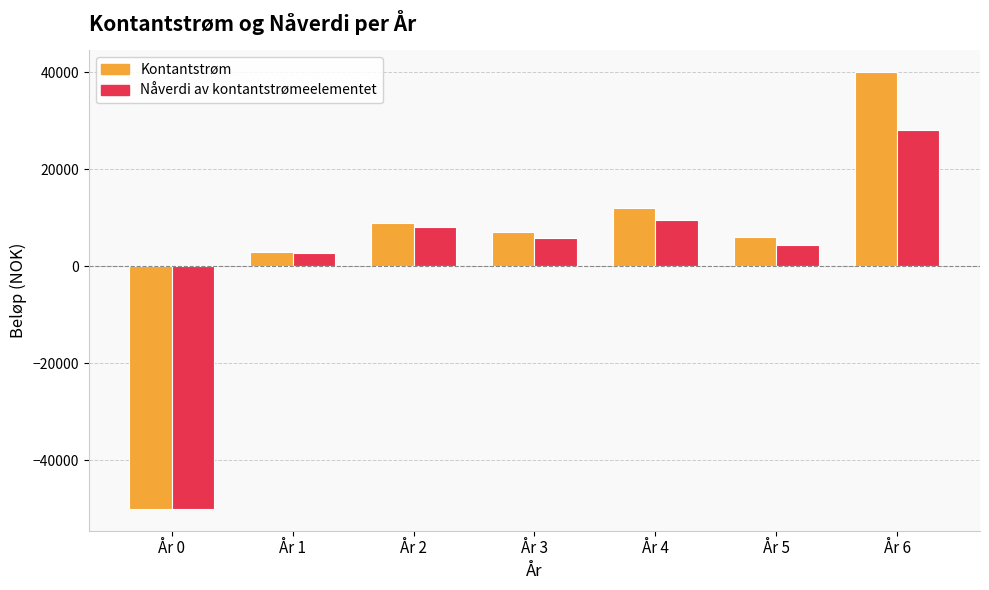

How many bars are there in each group?

2